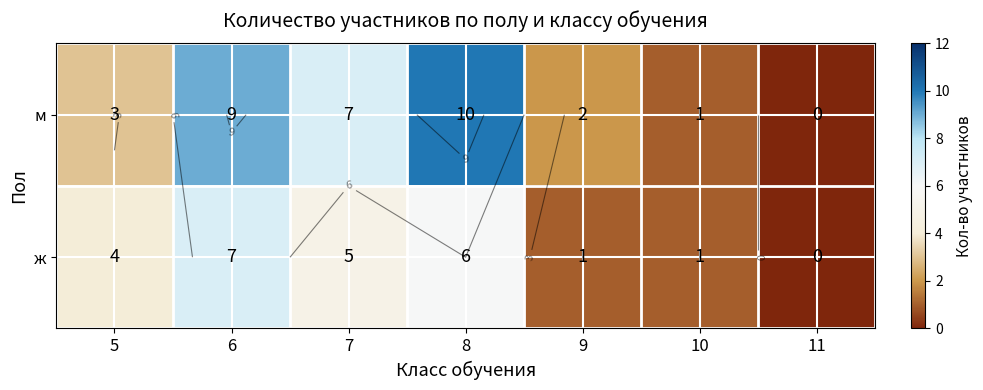

List the series in order of their peak value, lowest first.

ж, м